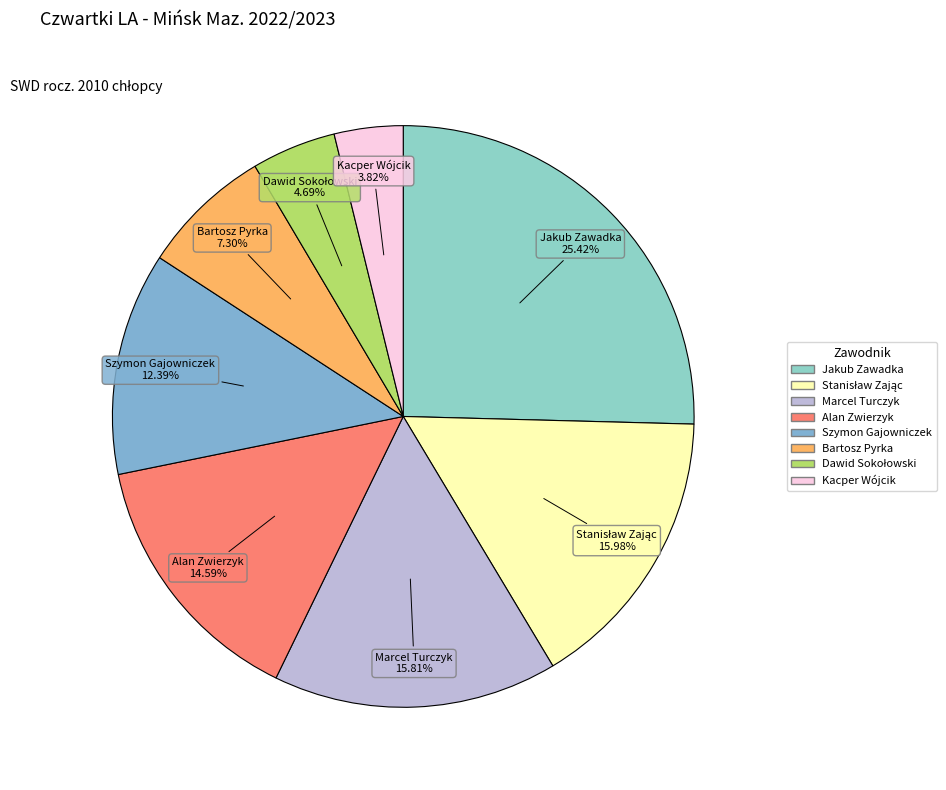

Is there a majority slice in this chart?

No